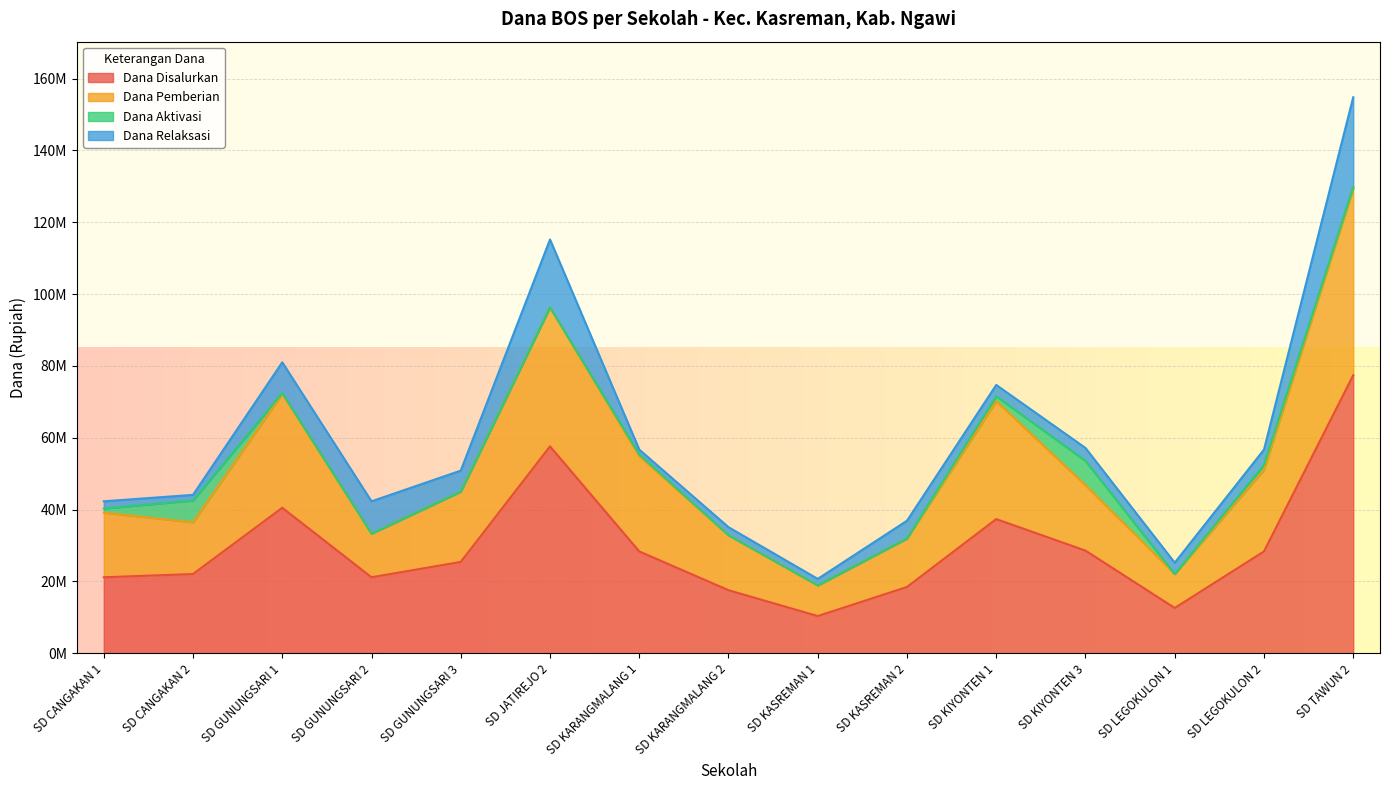

What are all the series names shown in the legend?

Dana Disalurkan, Dana Pemberian, Dana Aktivasi, Dana Relaksasi